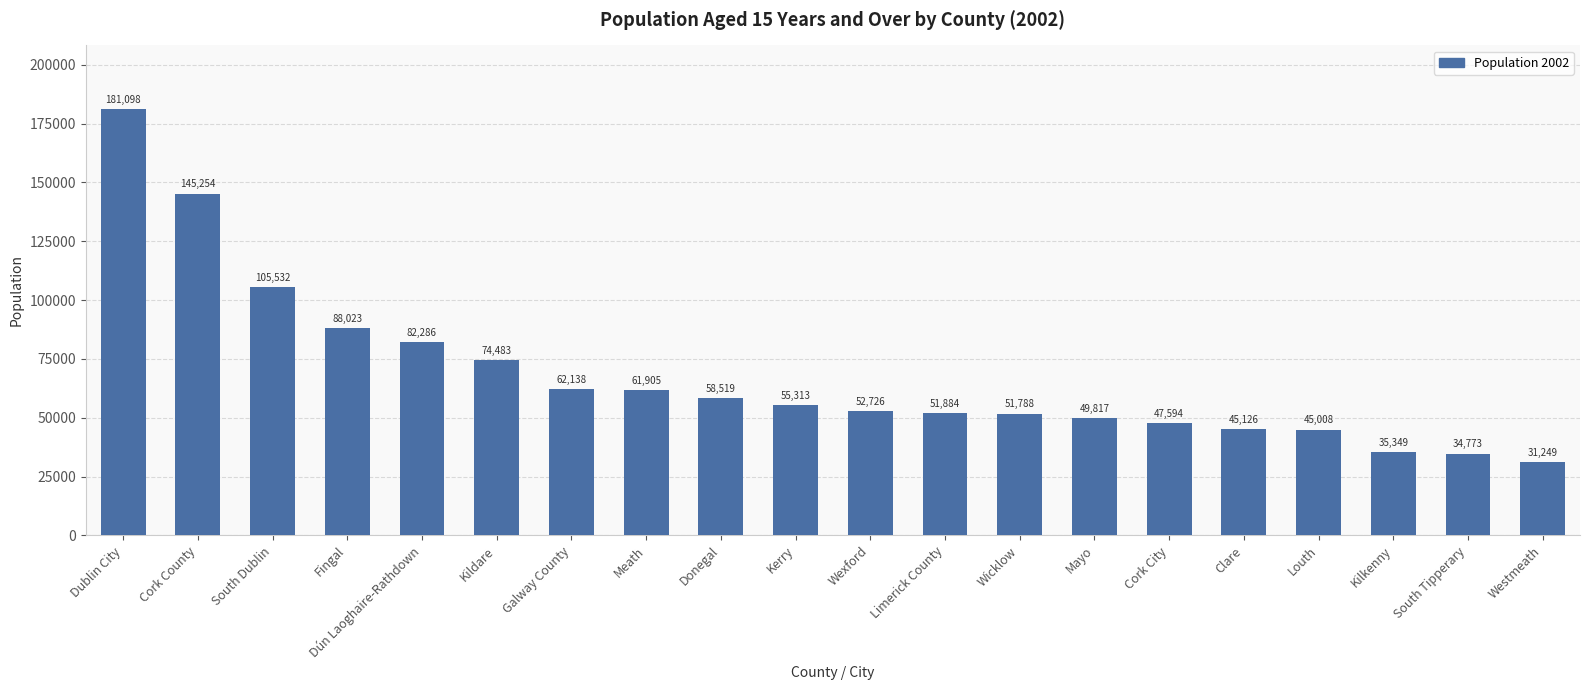

True or false: the data shows 62138 at Galway County.

True